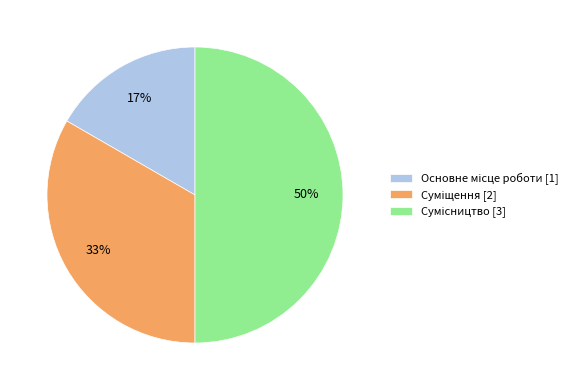

To the nearest percent, what is the difference between the largest and smallest slice percentages?

33%